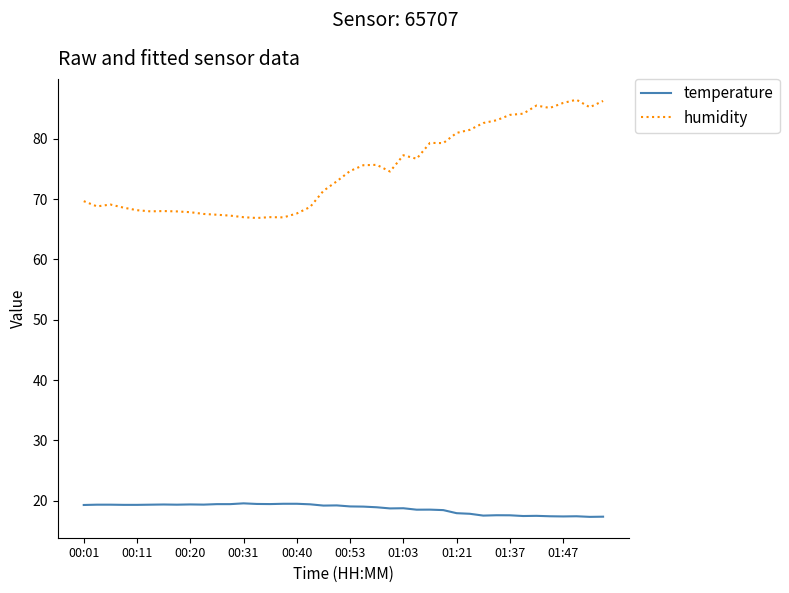

Rank the series by their average value, from lowest to highest.

temperature, humidity